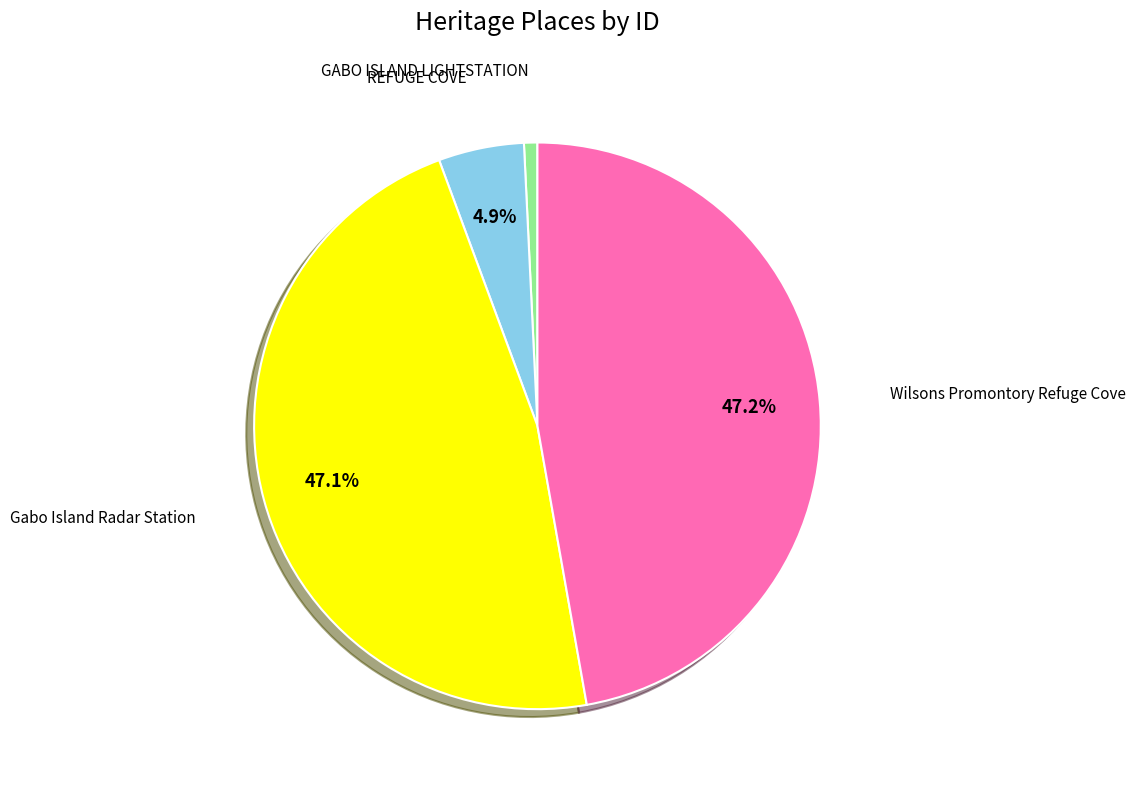

To the nearest percent, what portion does Gabo Island Radar Station represent?

47%